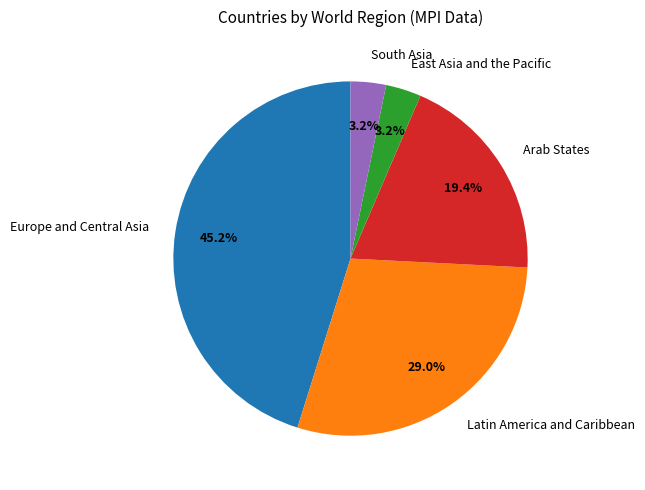

To the nearest percent, what percentage of the pie is East Asia and the Pacific?

3%